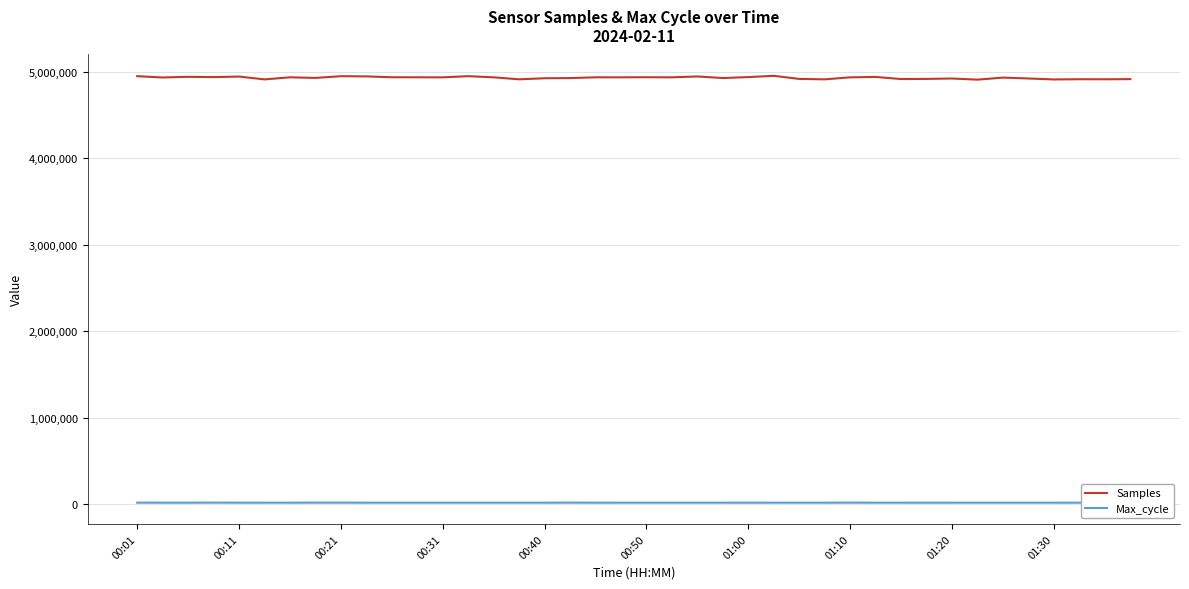

Rank the series by their maximum value, from highest to lowest.

Samples, Max_cycle